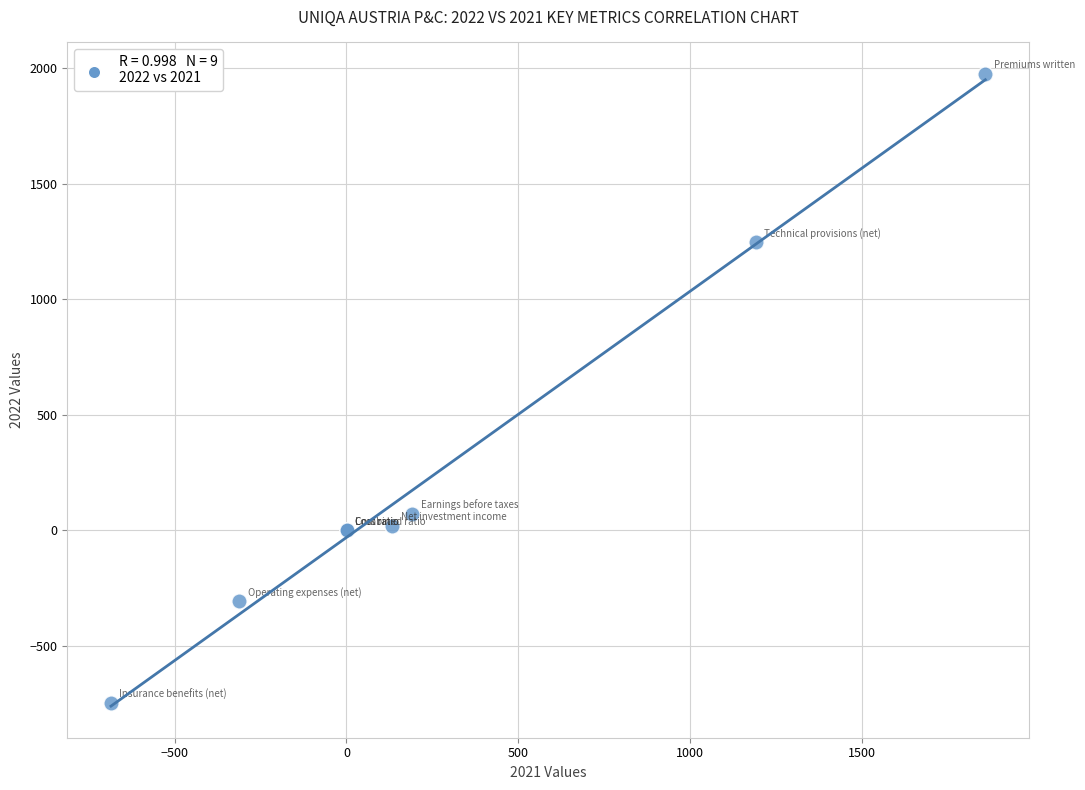

What Y value in the scatter plot is closest to 612?

72.4